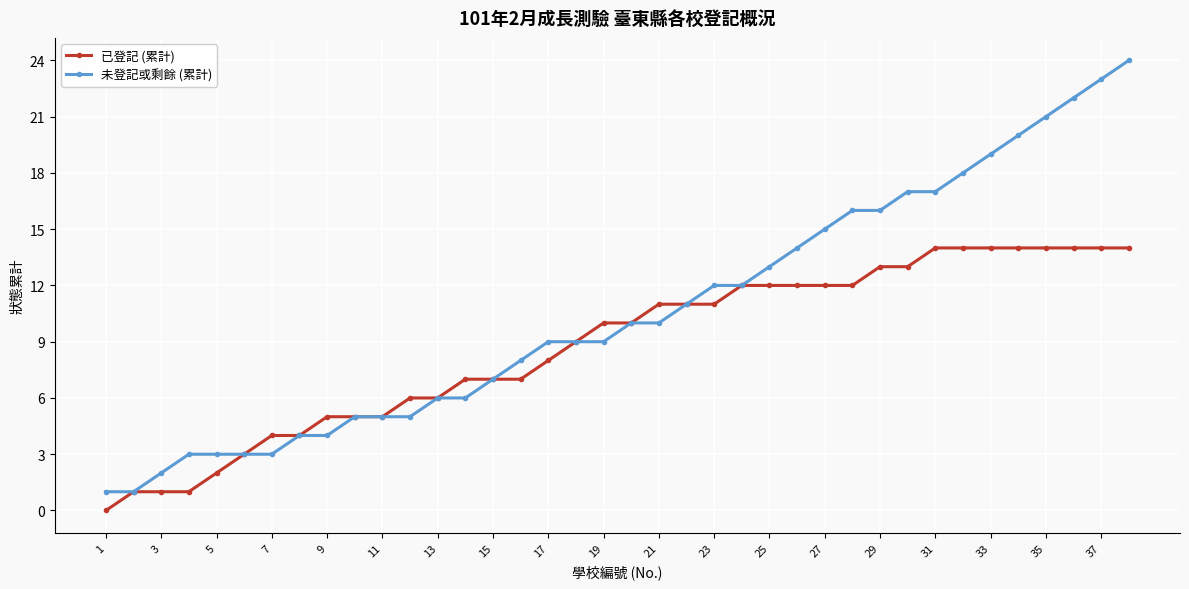

What is the maximum value for 未登記或剩餘 (累計)?

24